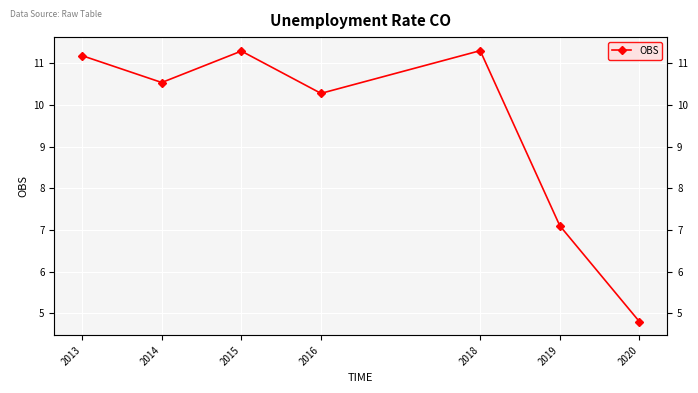

Where is the data nearest to the value 8?

2019